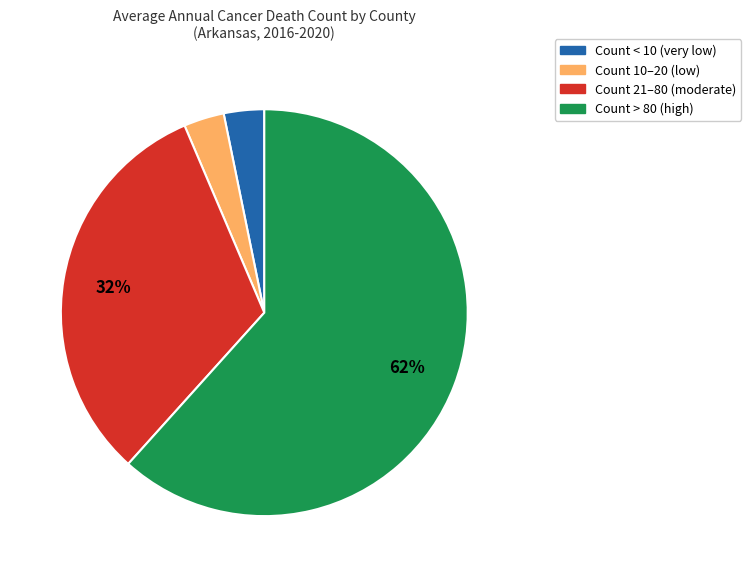

Which has a higher value, Count < 10 (very low) or Count 21–80 (moderate)?

Count 21–80 (moderate)